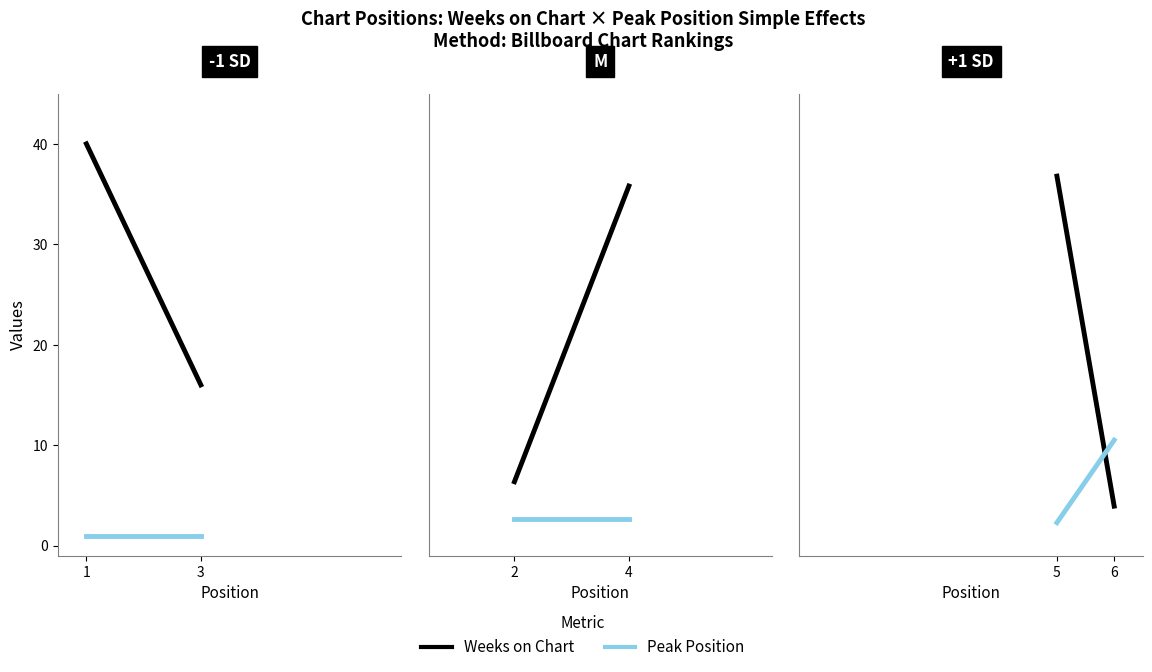

What are all the series names shown in the legend?

Weeks on Chart, Peak Position